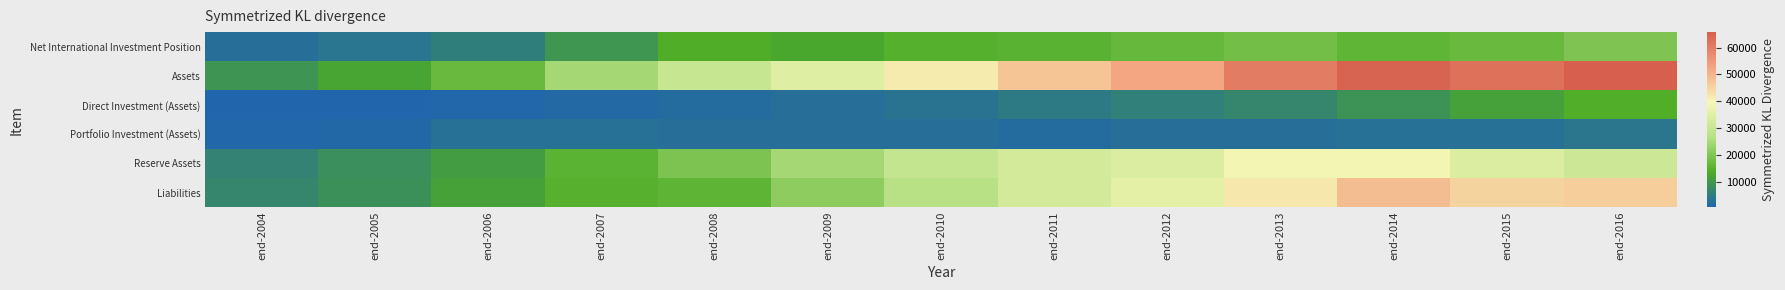

What is the difference between the highest and lowest values at end-2005?

11590.4